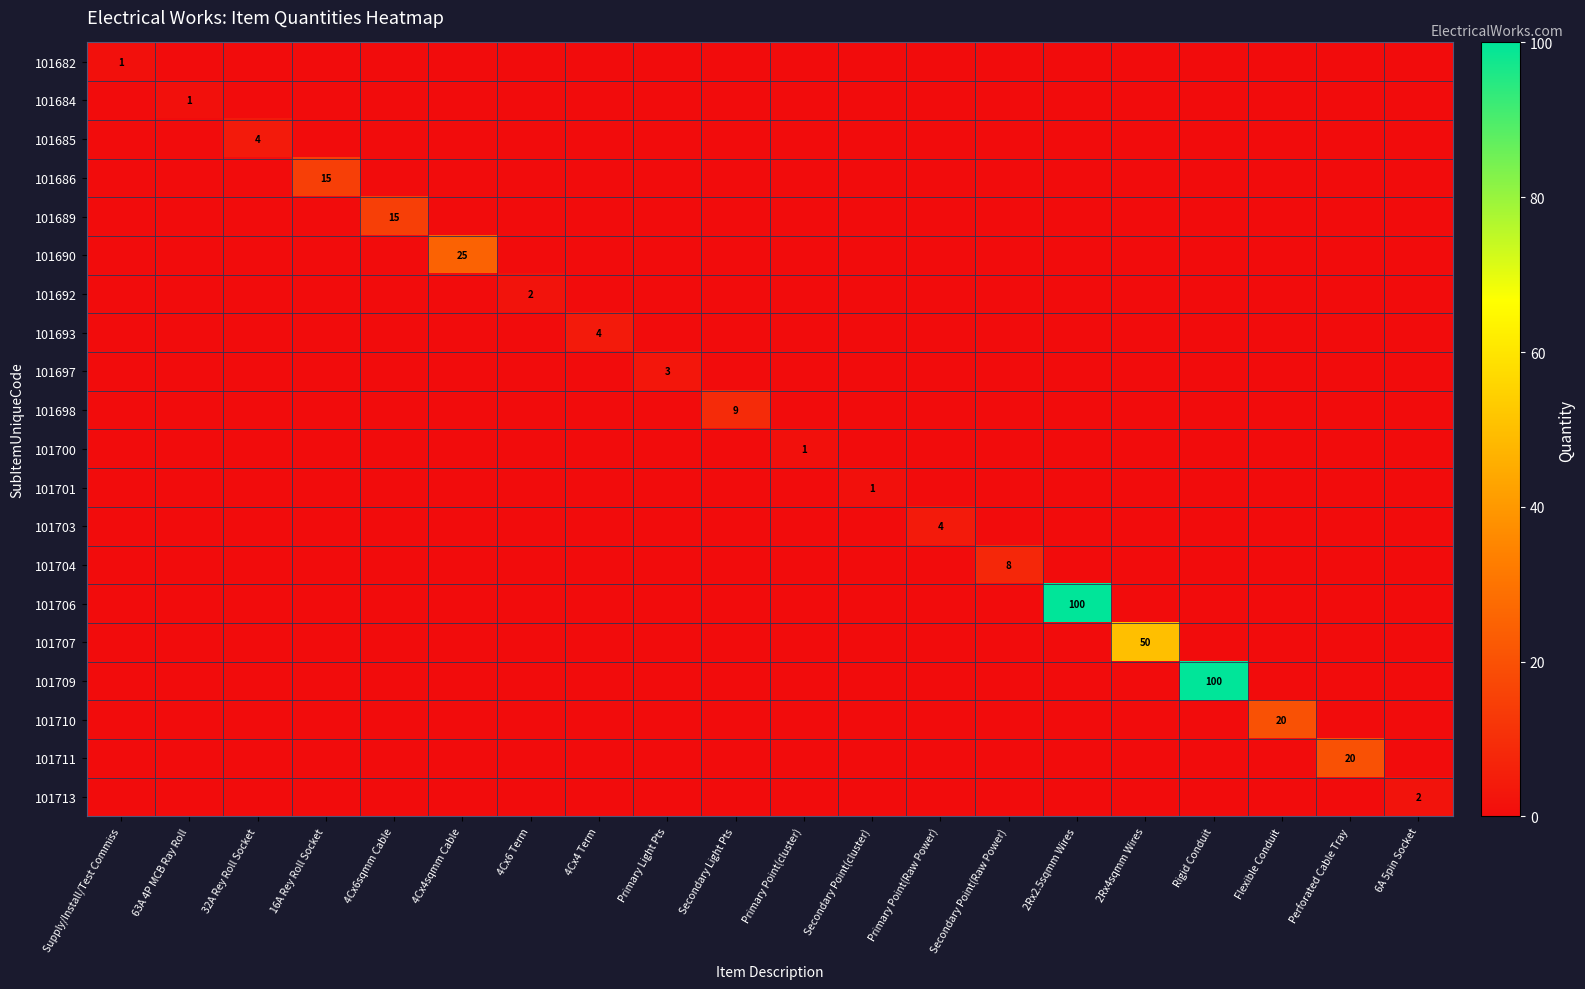

Which category has the highest value across all series?

2Rx2.5sqmm Wires